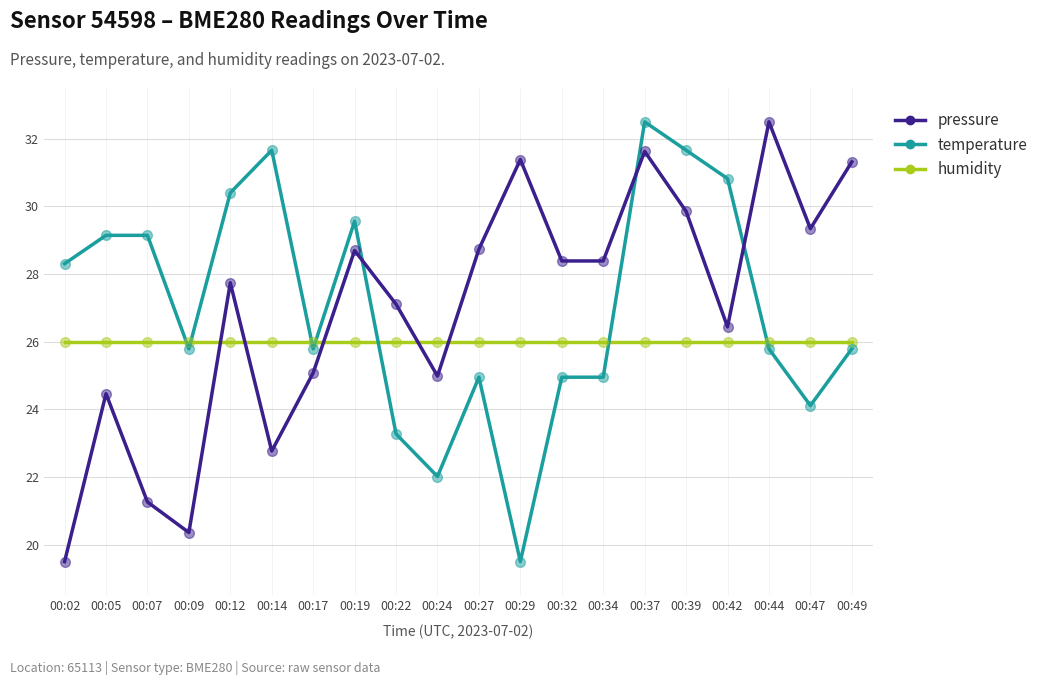

Between 00:02 and 00:09, which series saw the biggest shift?

temperature